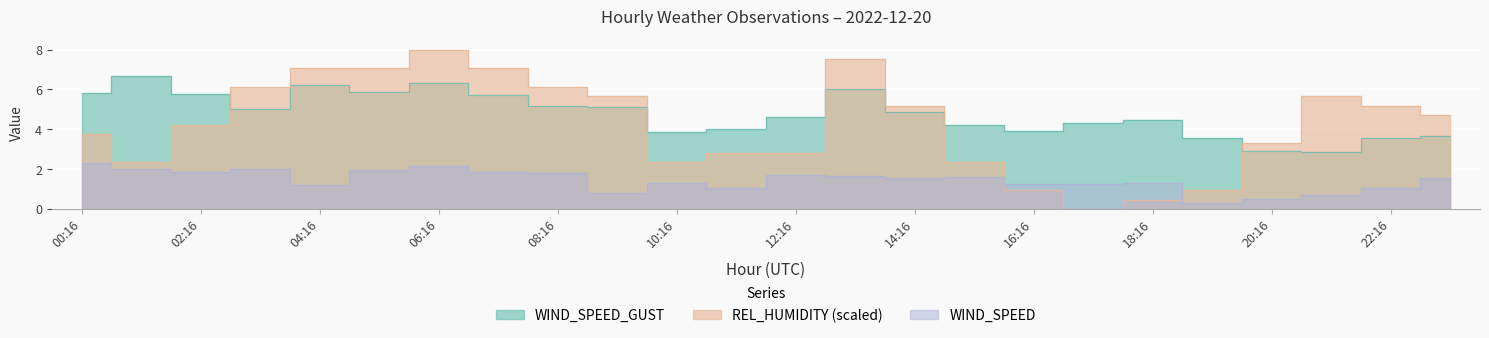

Which series ends up on top after the final intersection of WIND_SPEED and REL_HUMIDITY?

REL_HUMIDITY